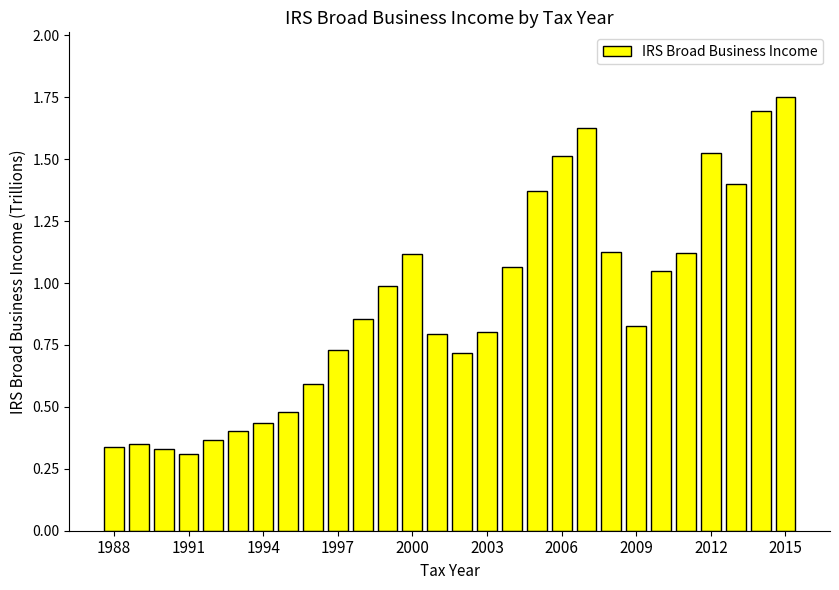

What is the sum of all values?

25.7